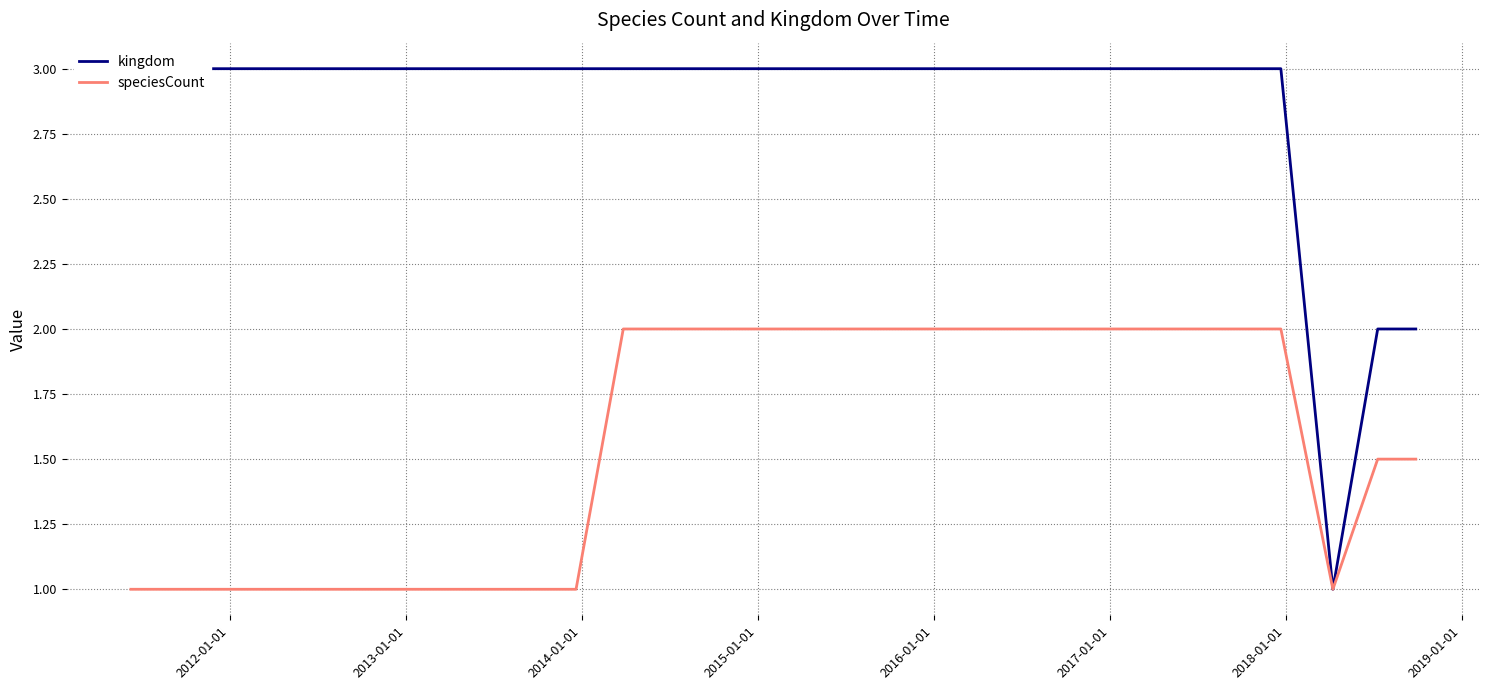

At how many categories does at least one series exceed 1?

29